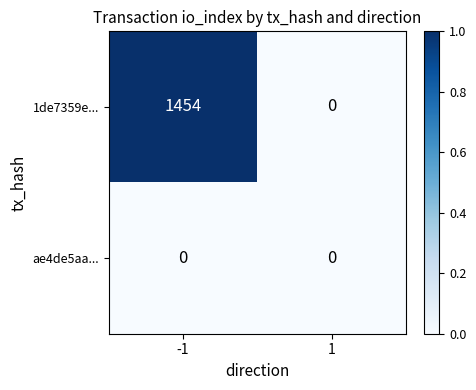

What is the sum of the 1de7359e... values at -1 and 1?

1454